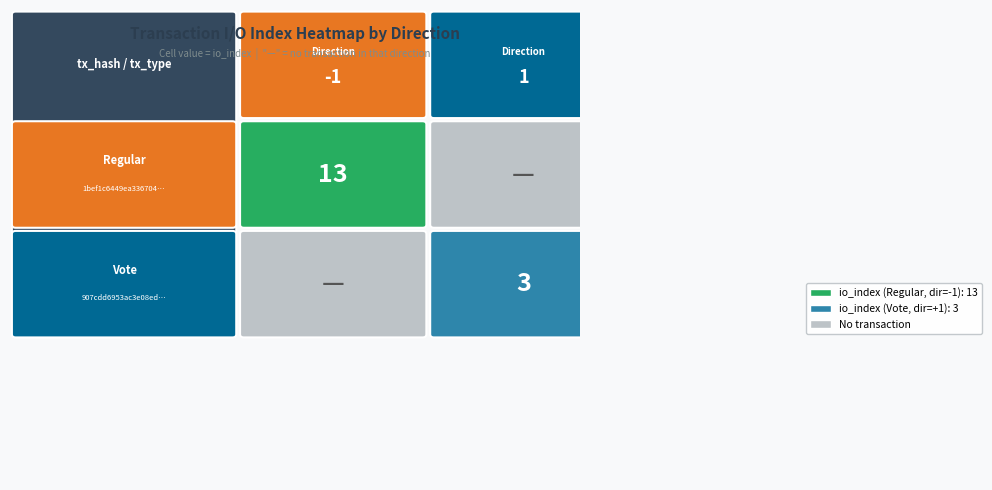

What is the spread (max minus min) of values at direction?

2